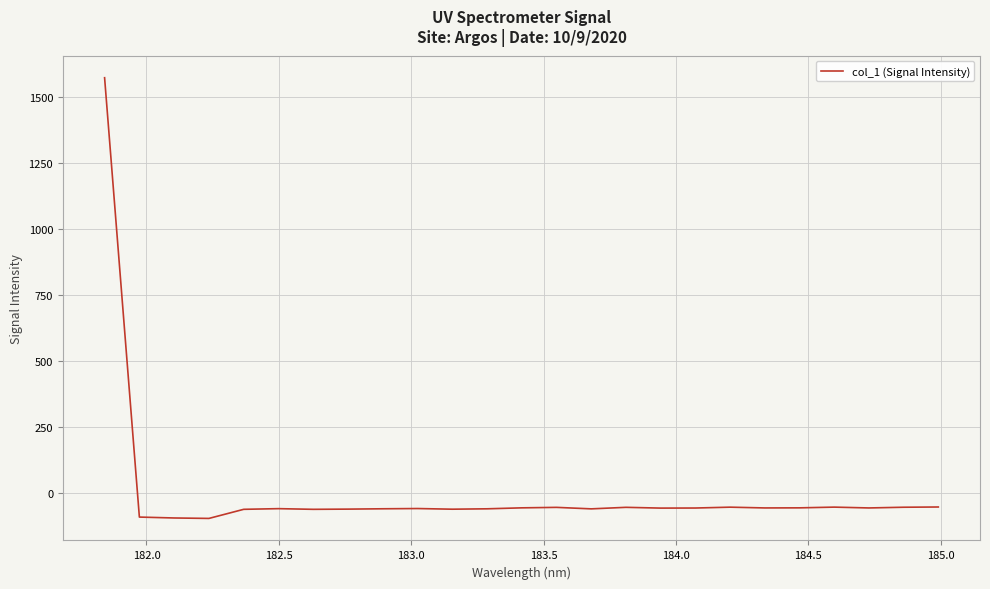

What is the difference between the maximum and minimum values?

1667.4